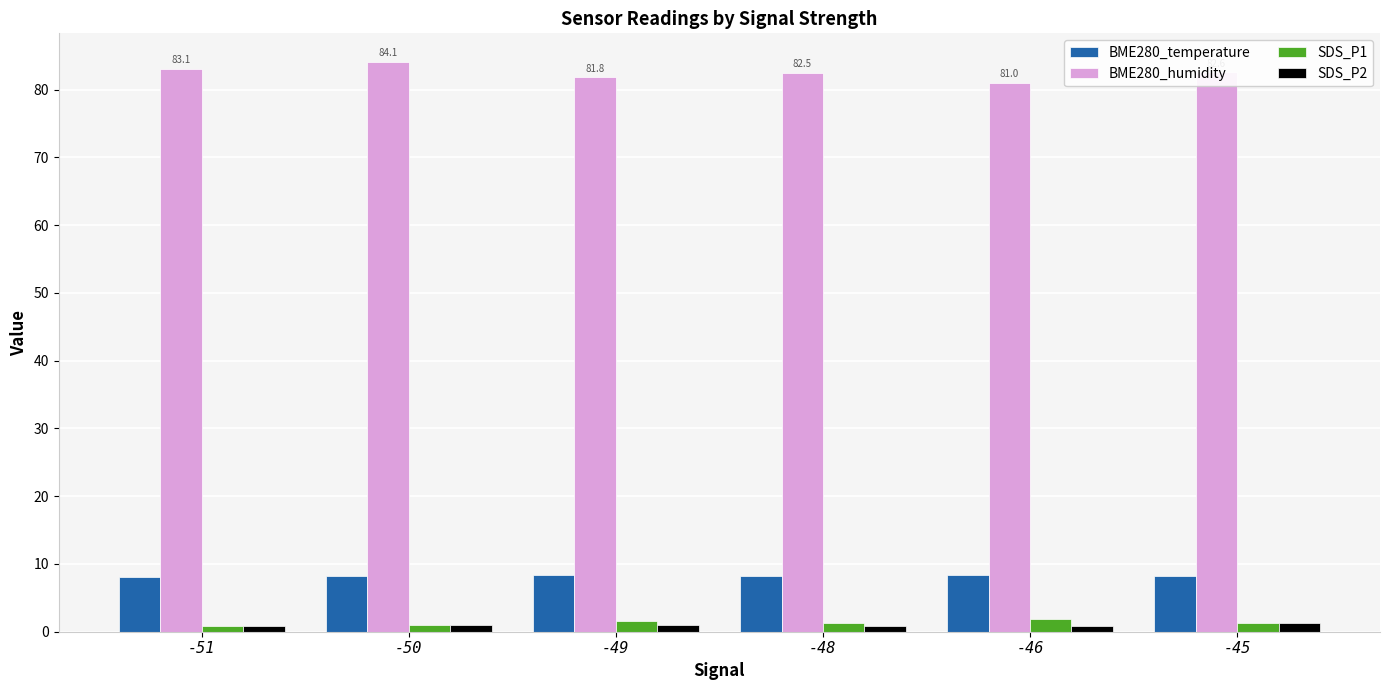

At how many categories does at least one series exceed 32?

6